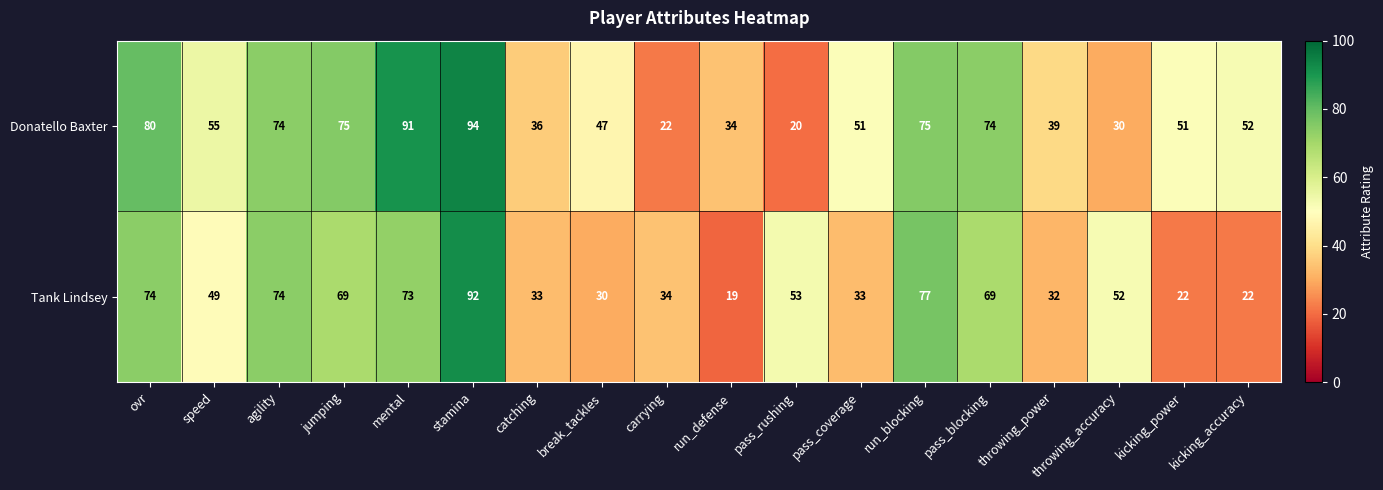

At which label does Donatello Baxter first exceed 52?

ovr